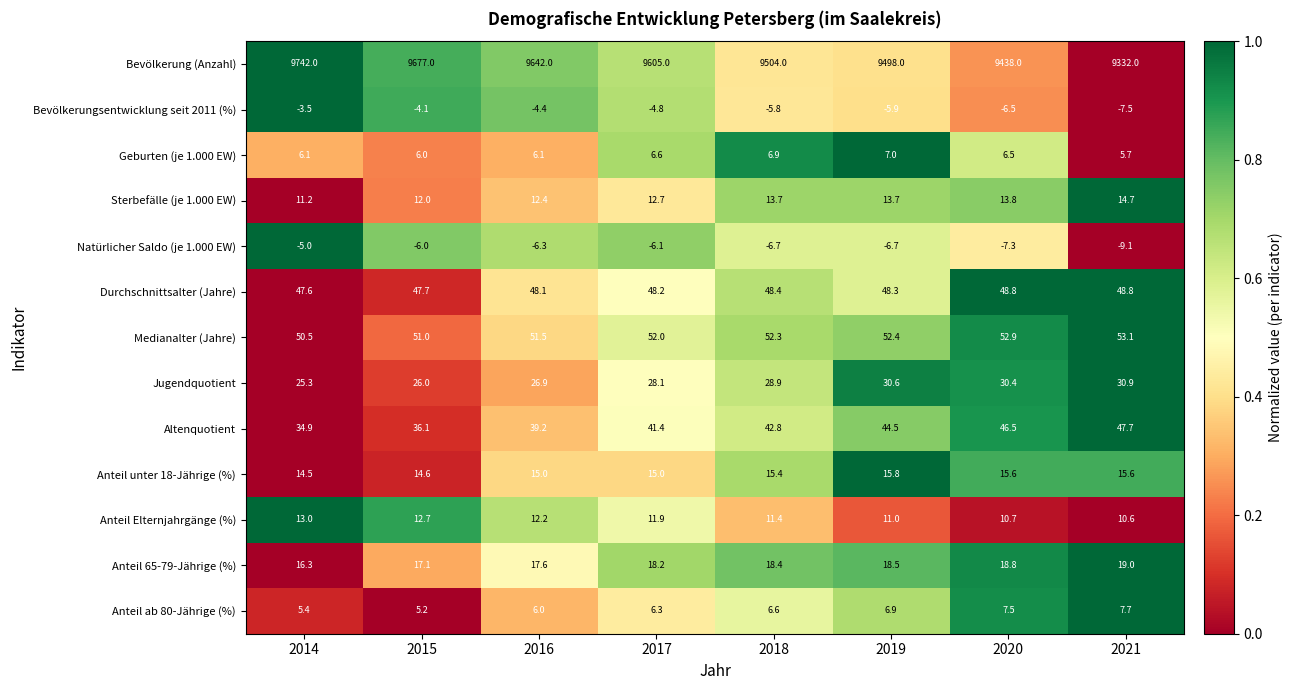

What is the total value across all series at 2016?

9866.3